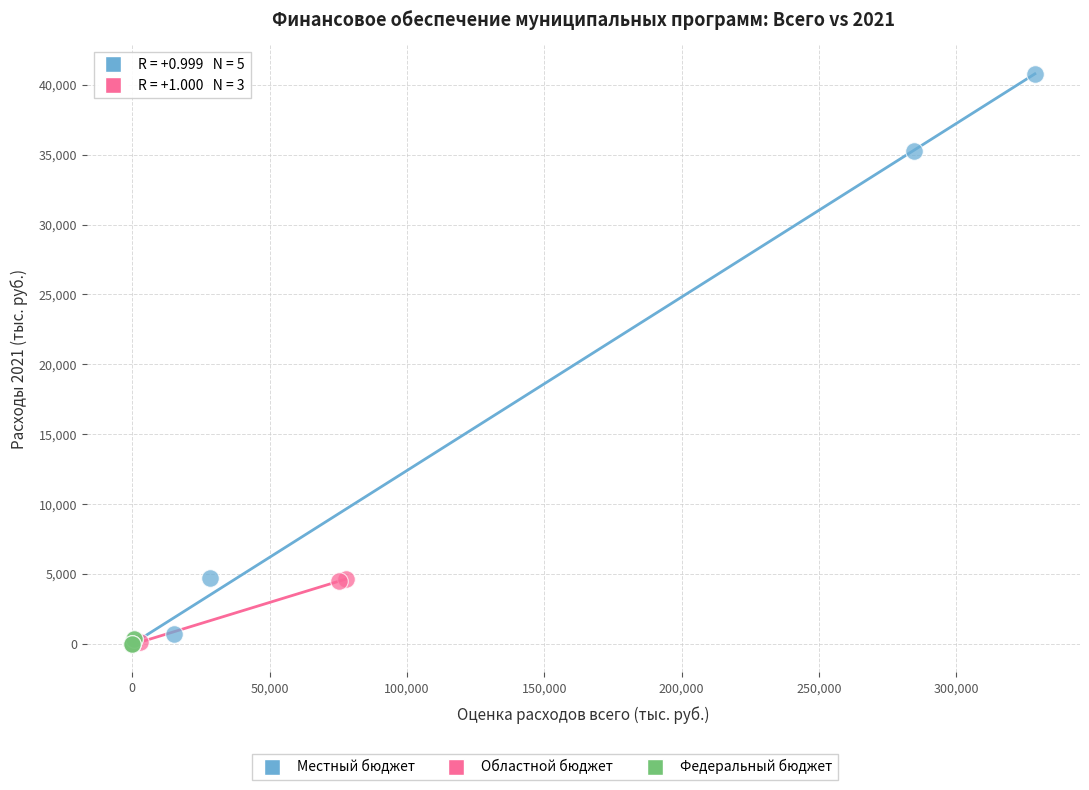

Which series reaches the maximum Y coordinate?

Местный бюджет